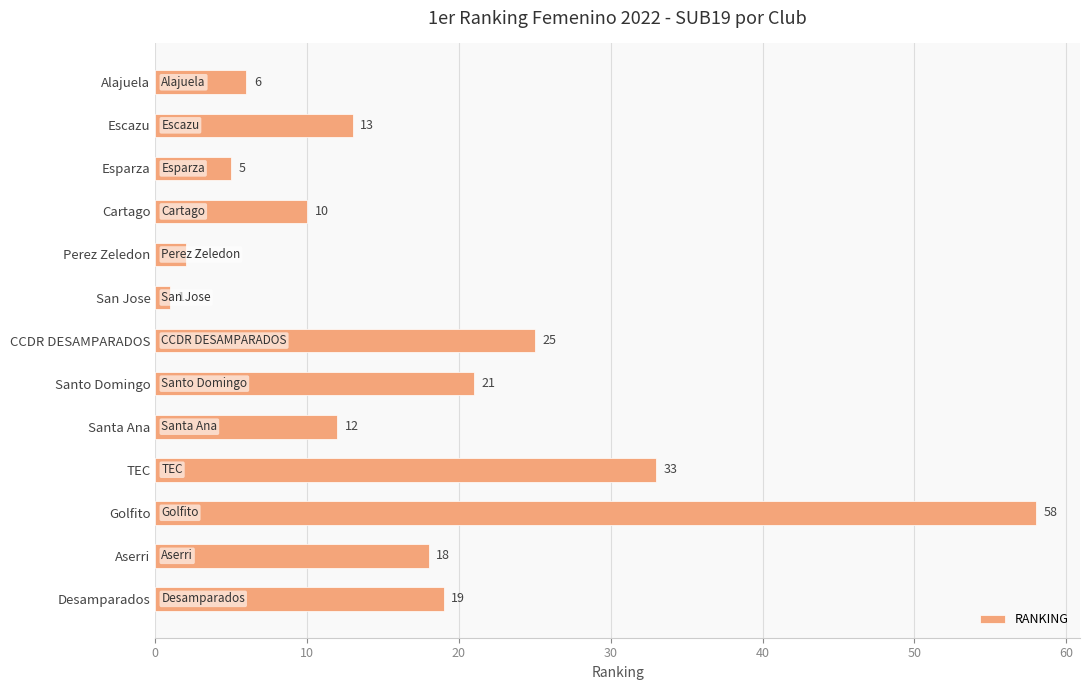

What position from the bottom is Perez Zeledon?

9